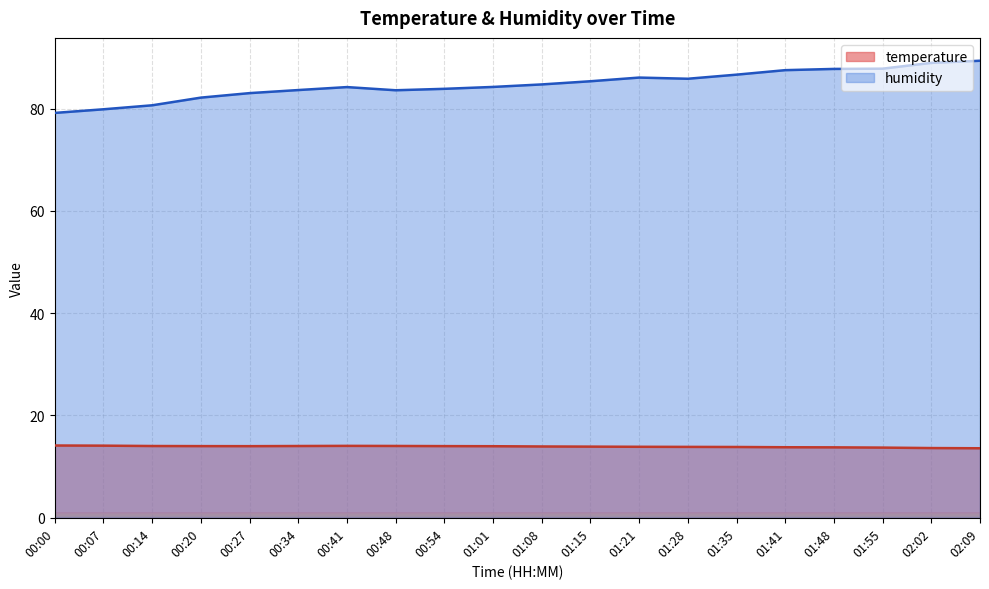

Reading right to left, what are all the values shown in this chart?

temperature: 13.6	13.6	13.7	13.8	13.8	13.8	13.9	13.9	13.9	13.9	14.0	14.0	14.0	14.1	14.0	14.0	14.0	14.0	14.1	14.1
humidity: 89.3	88.9	87.8	87.8	87.5	86.6	85.8	86.1	85.3	84.7	84.2	83.9	83.6	84.2	83.6	83.0	82.1	80.6	79.9	79.2